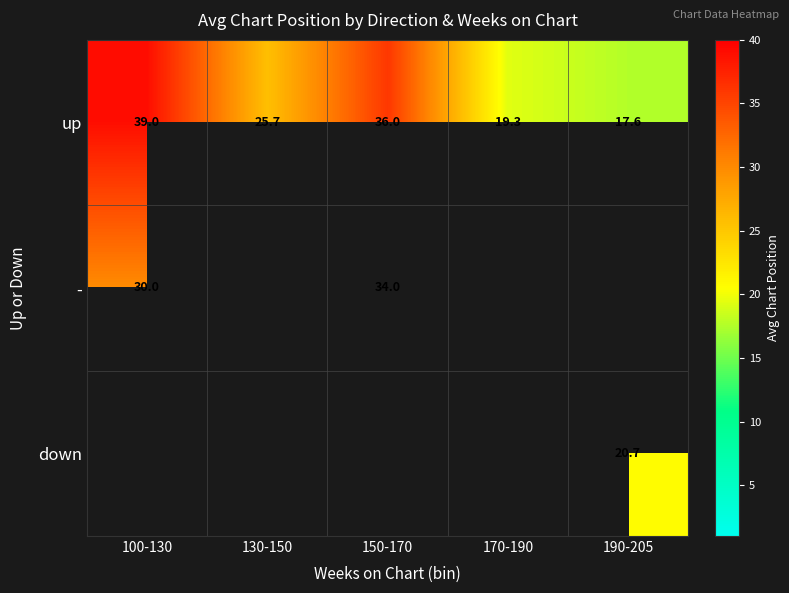

Between 100-130 and 150-170, which is larger?

100-130